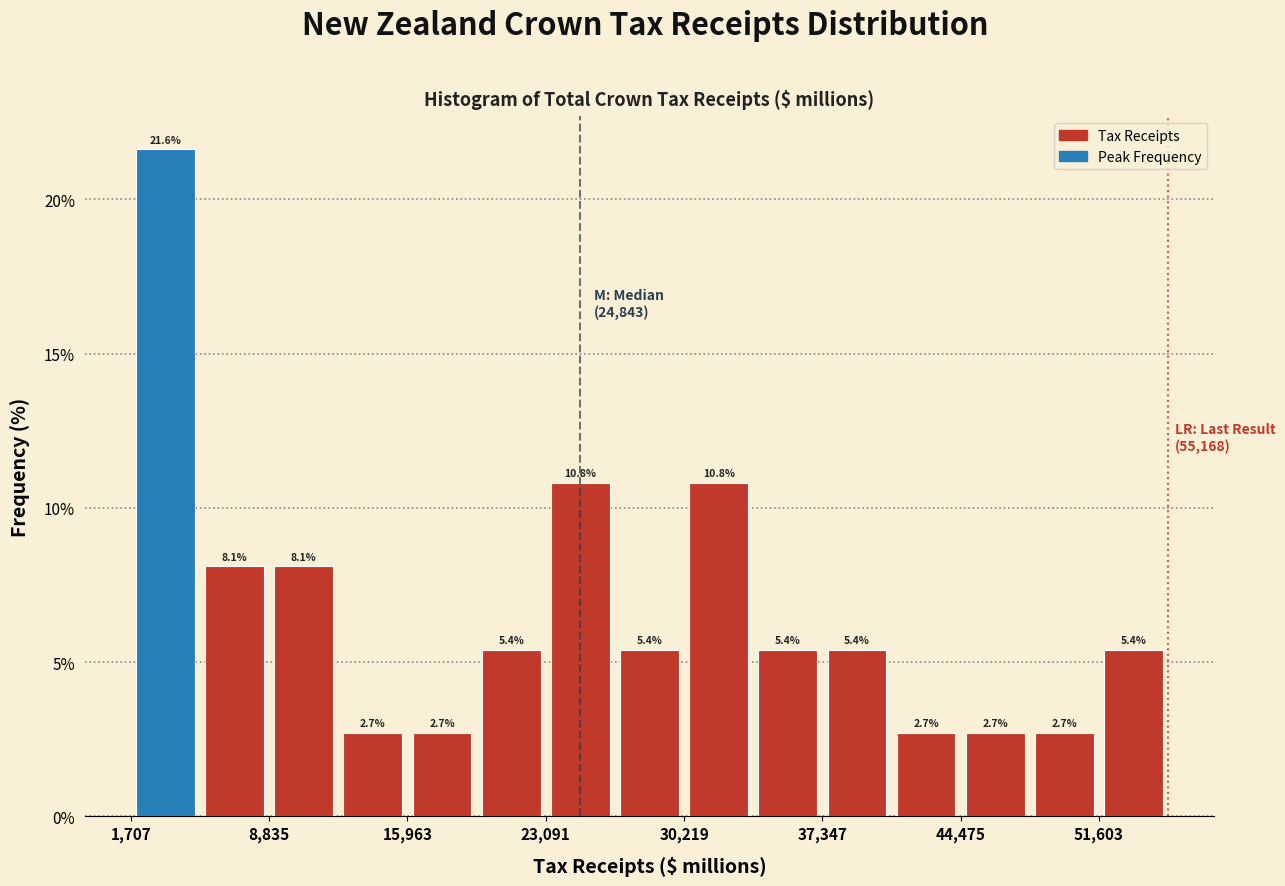

Around what value on the x-axis is the tallest bar? Give the approximate position of its centre, as read against the axis.

3000